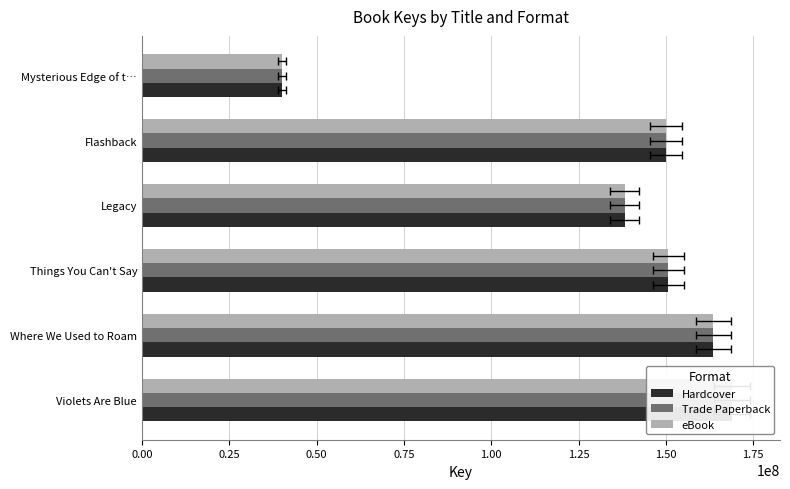

Rank the series at Things You Can't Say from lowest to highest value.

Hardcover, Trade Paperback, eBook